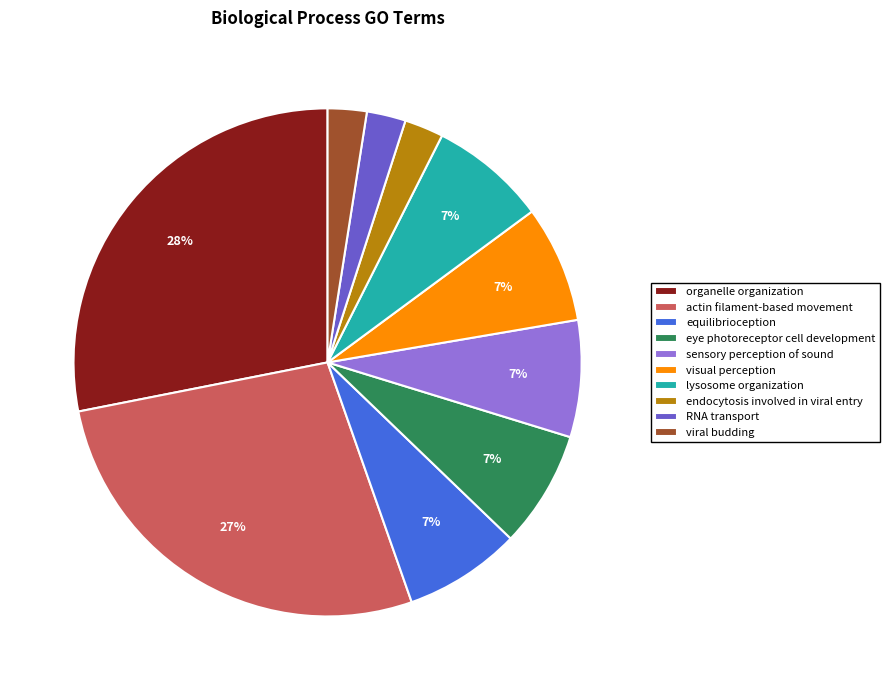

What percentage is the endocytosis involved in viral entry slice, to the nearest percent?

2%